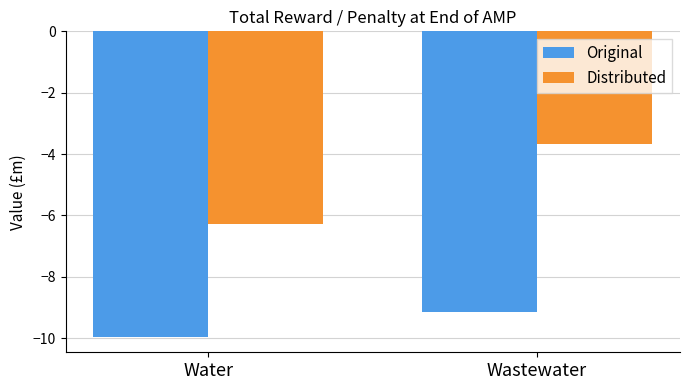

Which series changed the most between Water and Wastewater?

Distributed